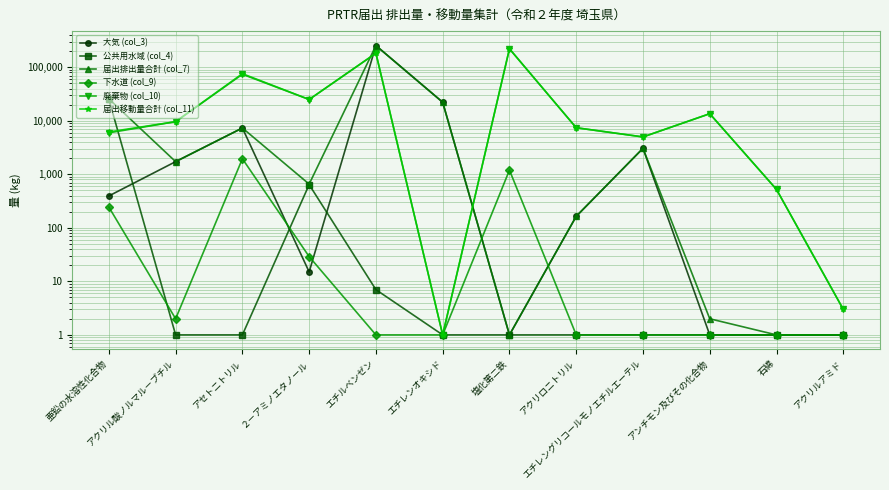

What is the sum of all 廃棄物 (col_10) values?

543545